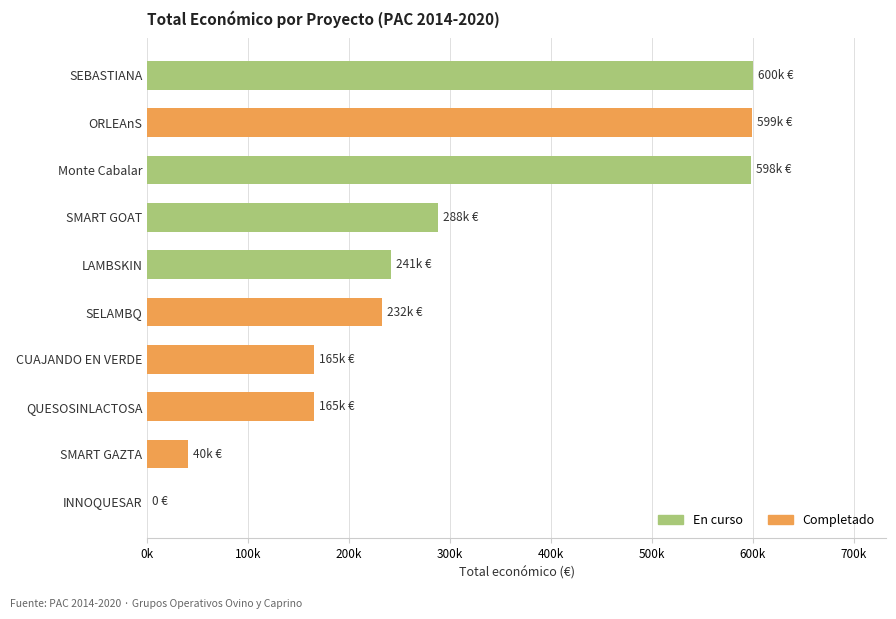

Are the bars horizontal?

Yes